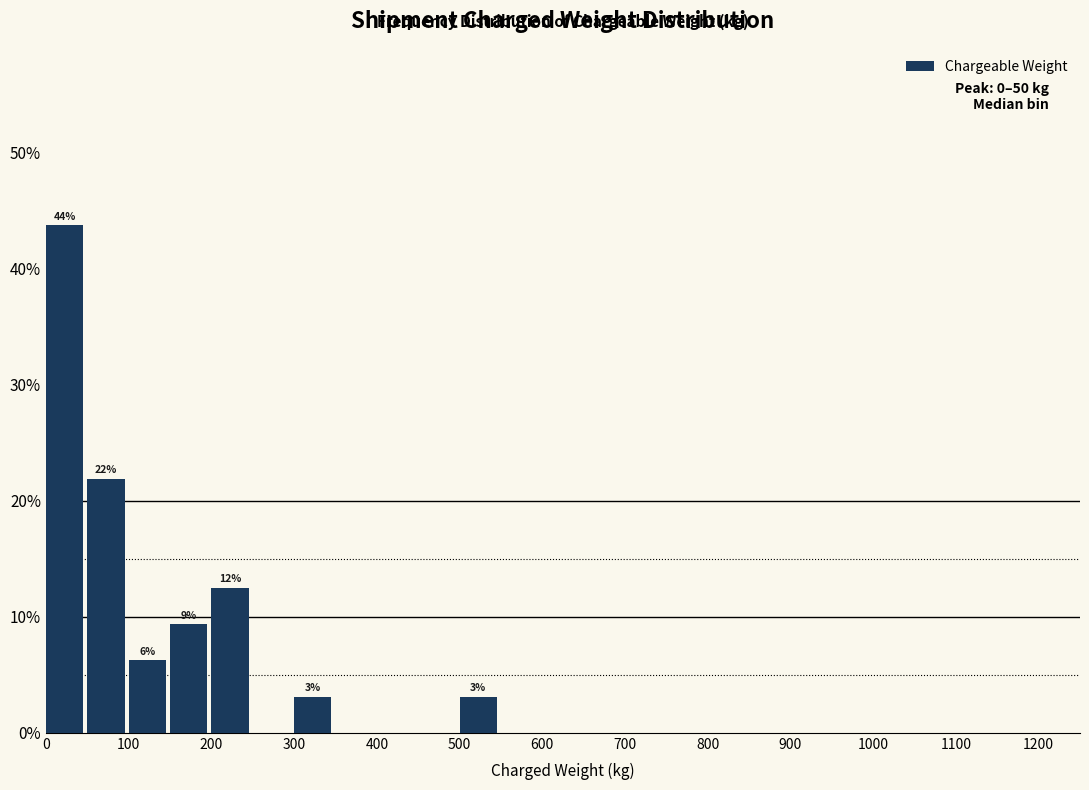

Over which range of the x-axis is the bar tallest?

0 to 50